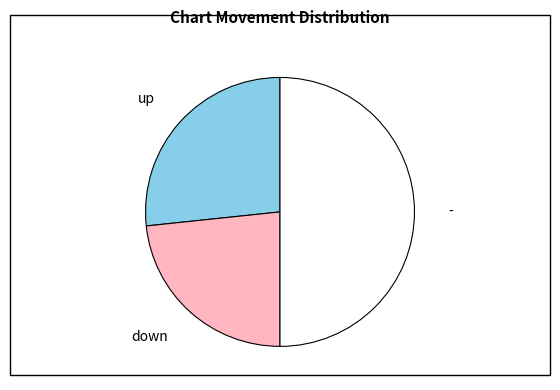

Which category has the biggest portion of the pie?

-